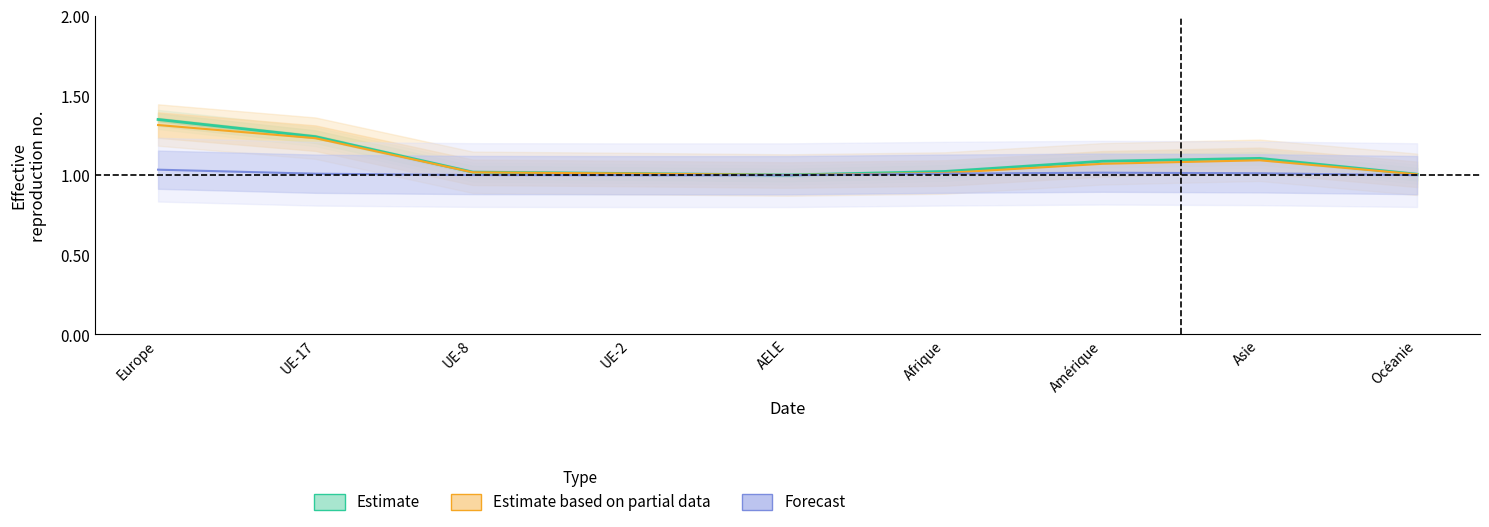

List the labels in order of Estimate value, largest first.

Europe, UE-17, Asie, Amérique, Afrique, UE-8, UE-2, Océanie, AELE